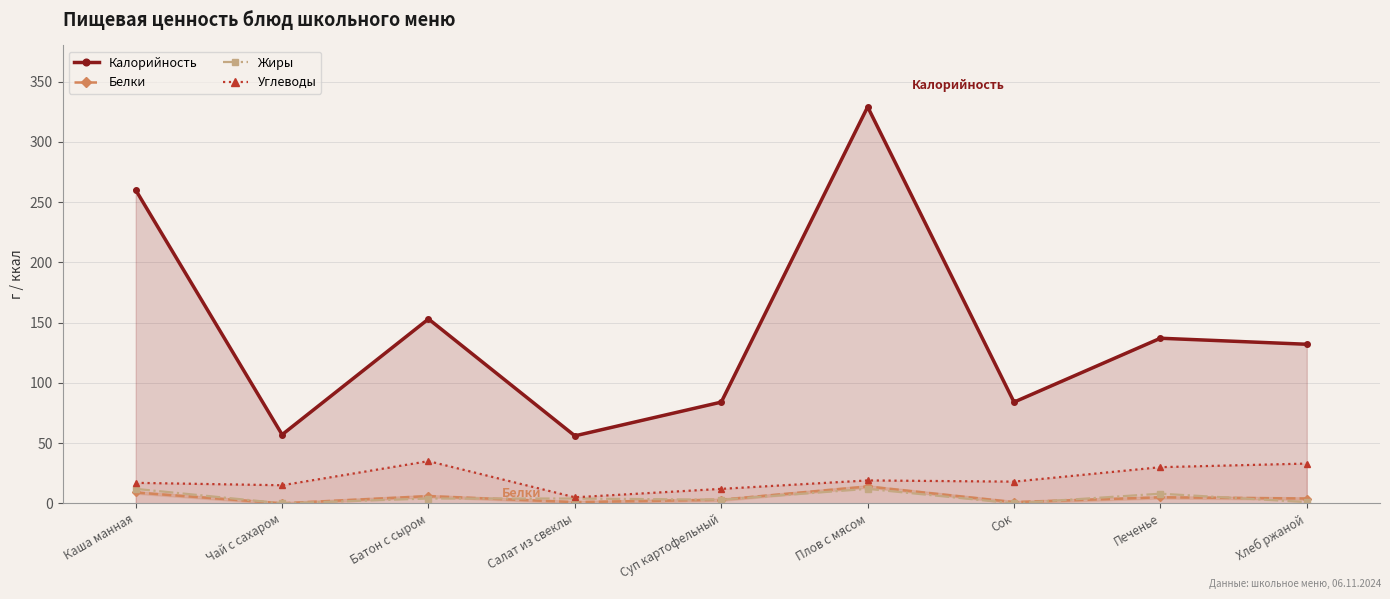

At which category is the sum across all series the highest?

Плов с мясом